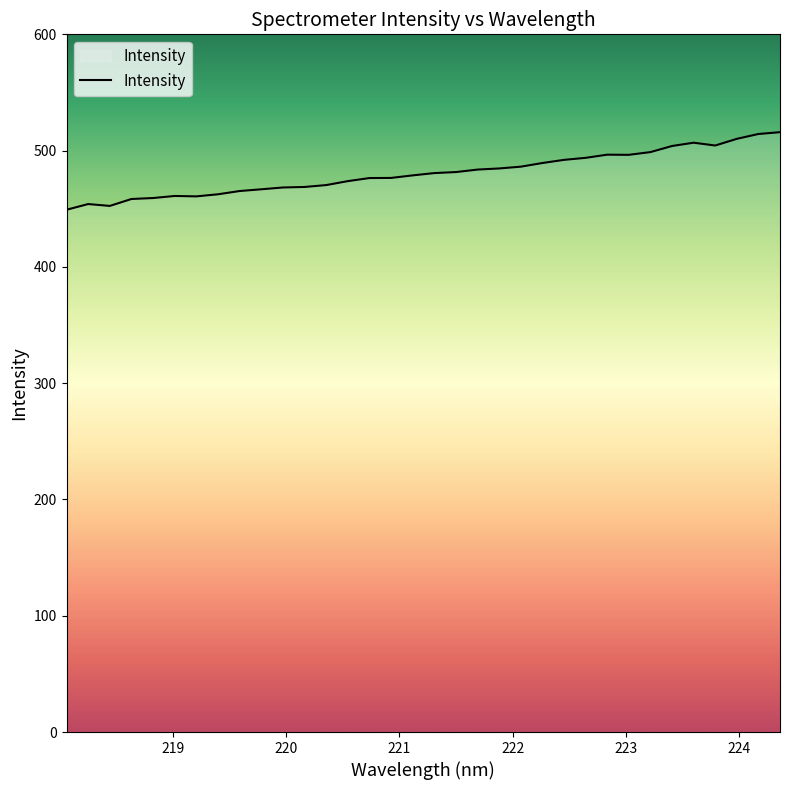

What is the difference between the maximum and minimum values?

66.7